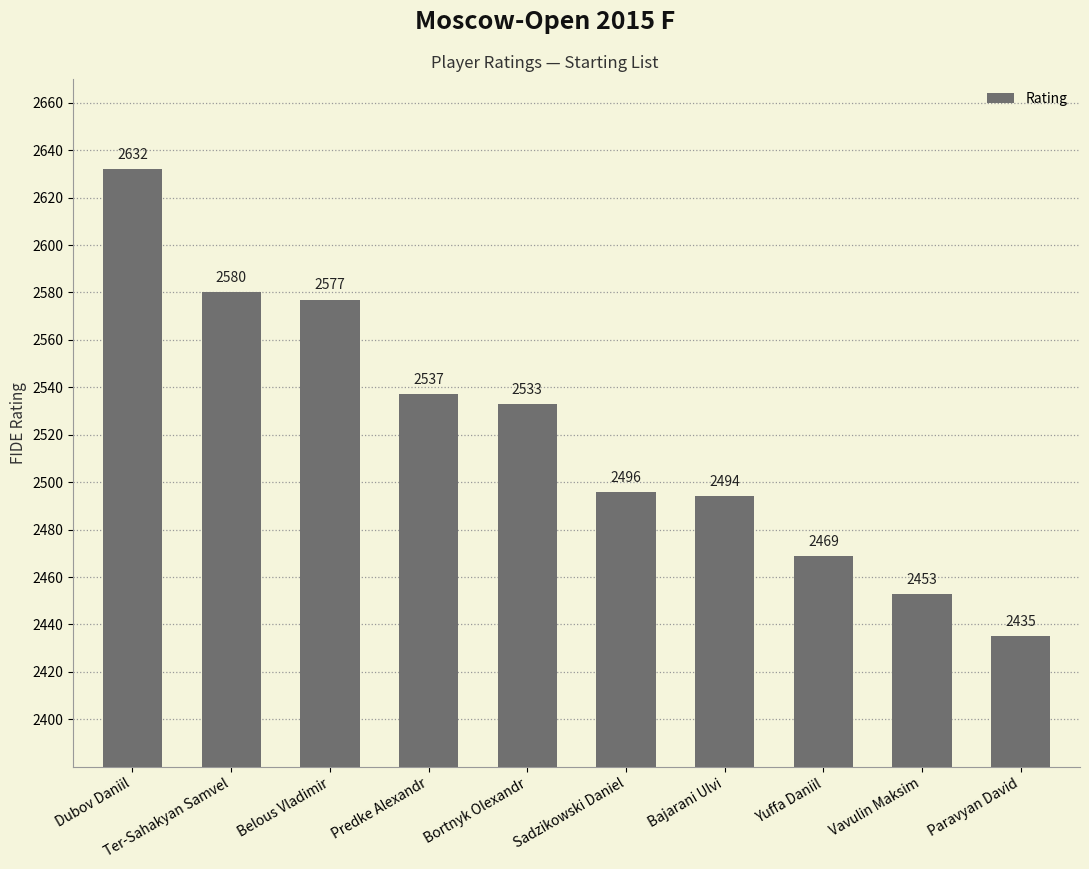

Where does the data first go above 2533?

Dubov Daniil